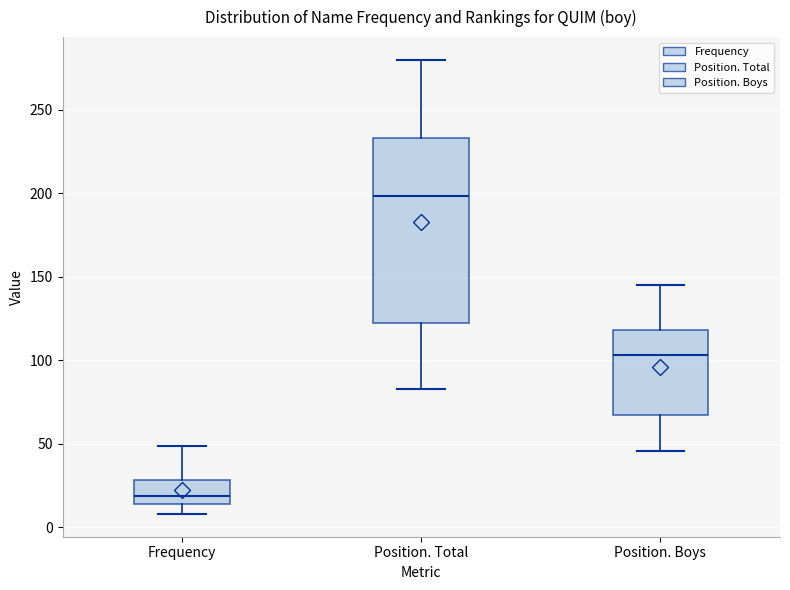

Which box is the tallest, from its lower edge to its upper edge?

Position. Total